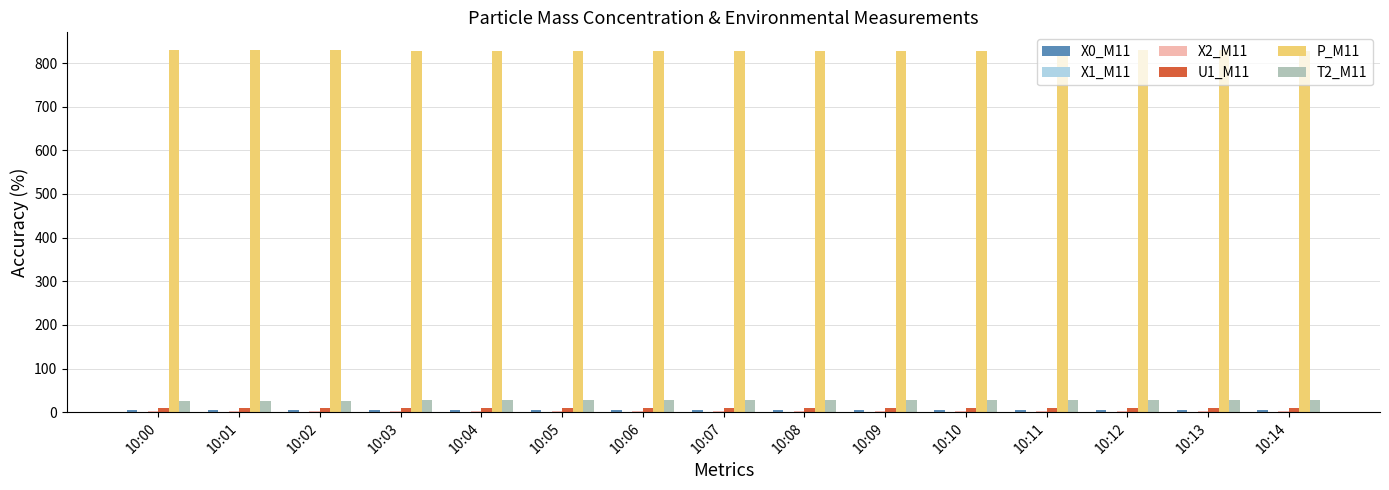

How many groups of bars are there?

15